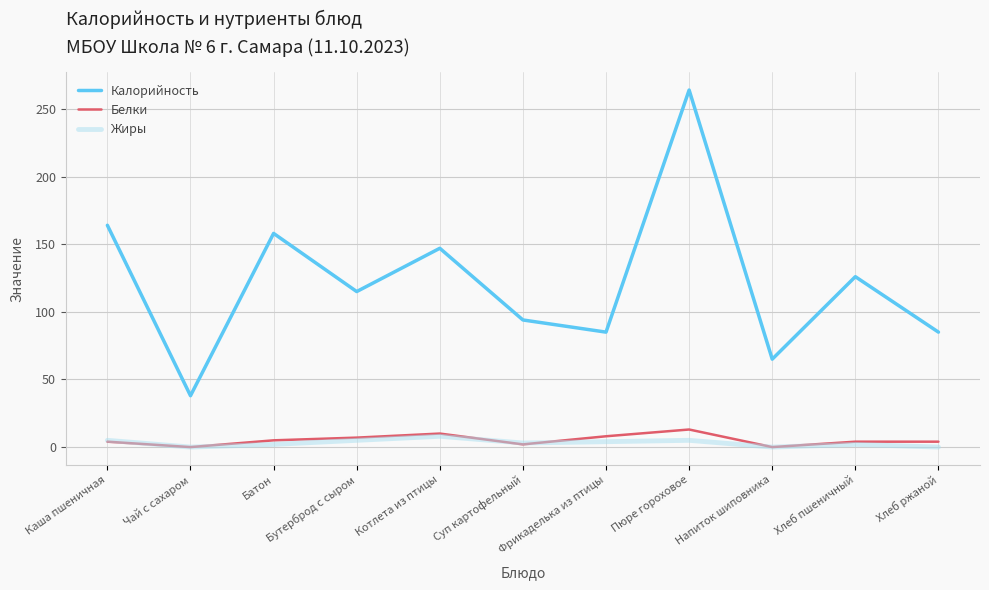

Is it true that Жиры equals 8 at Котлета из птицы?

True